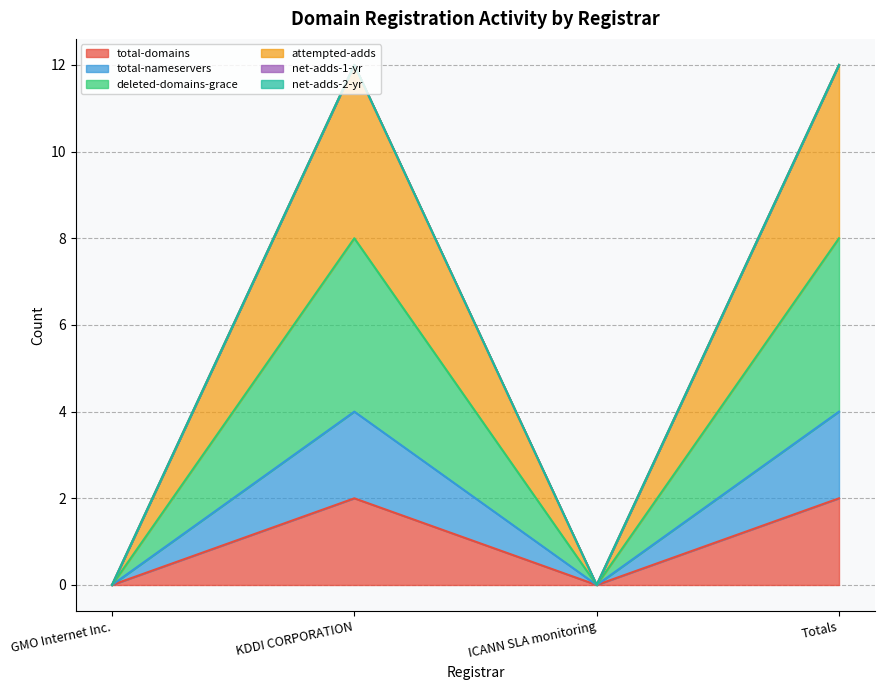

In deleted-domains-grace, how many points are lower than both neighbors (excluding endpoints)?

1